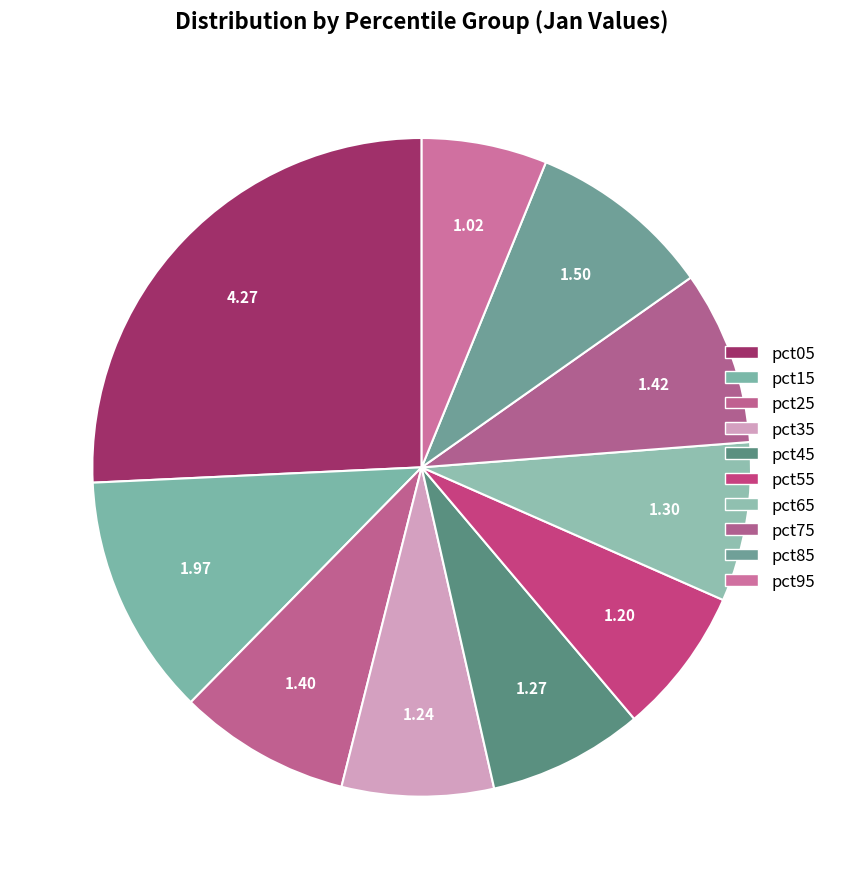

What is the total percentage of pct55 and pct65?

15.1%